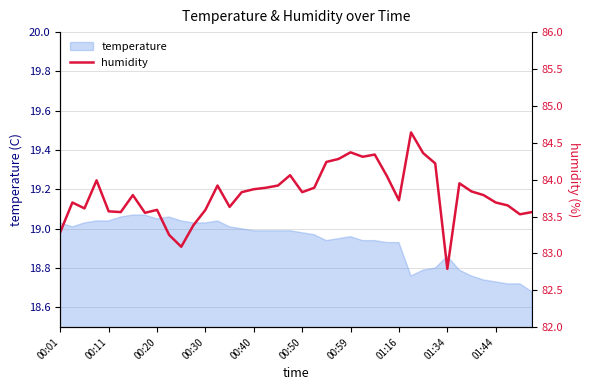

What is the value of the 24th point from the left?

84.3